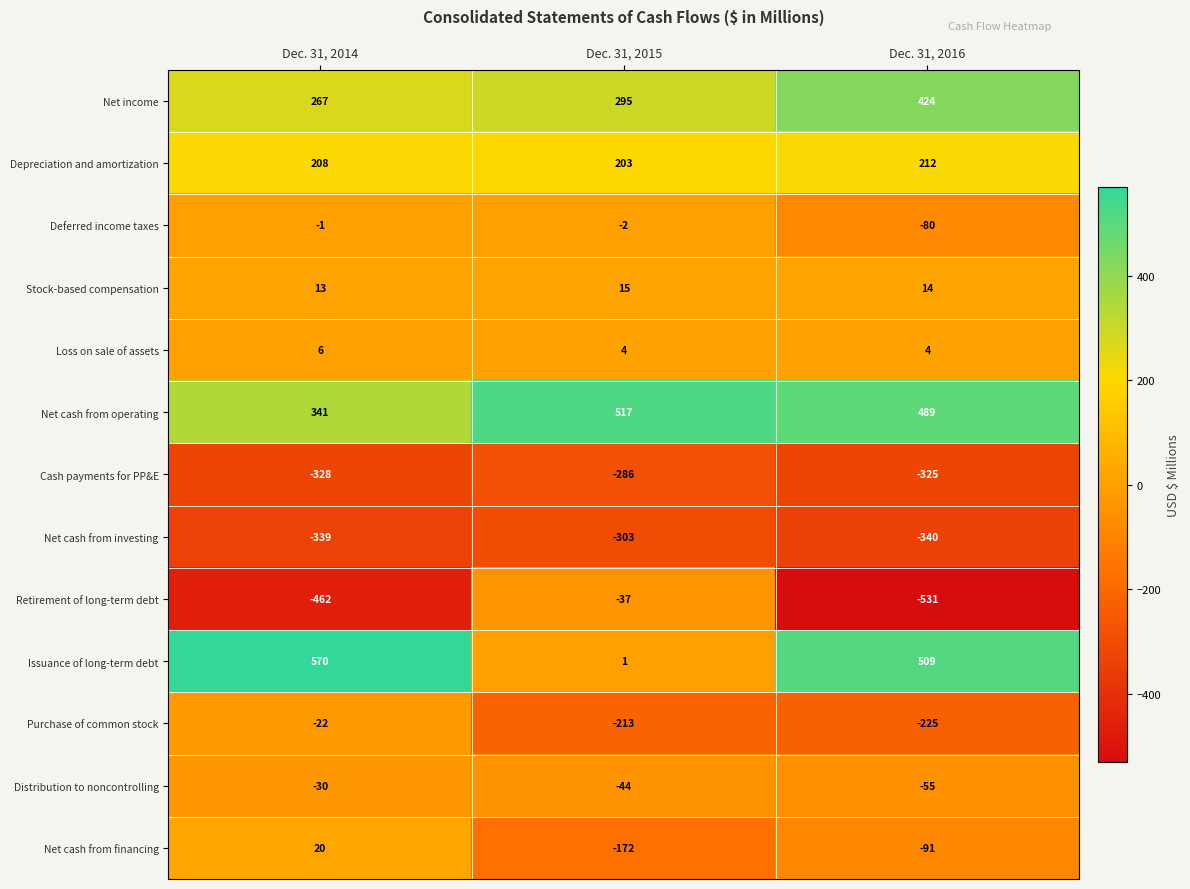

Which series has the widest spread of values?

Issuance of long-term debt